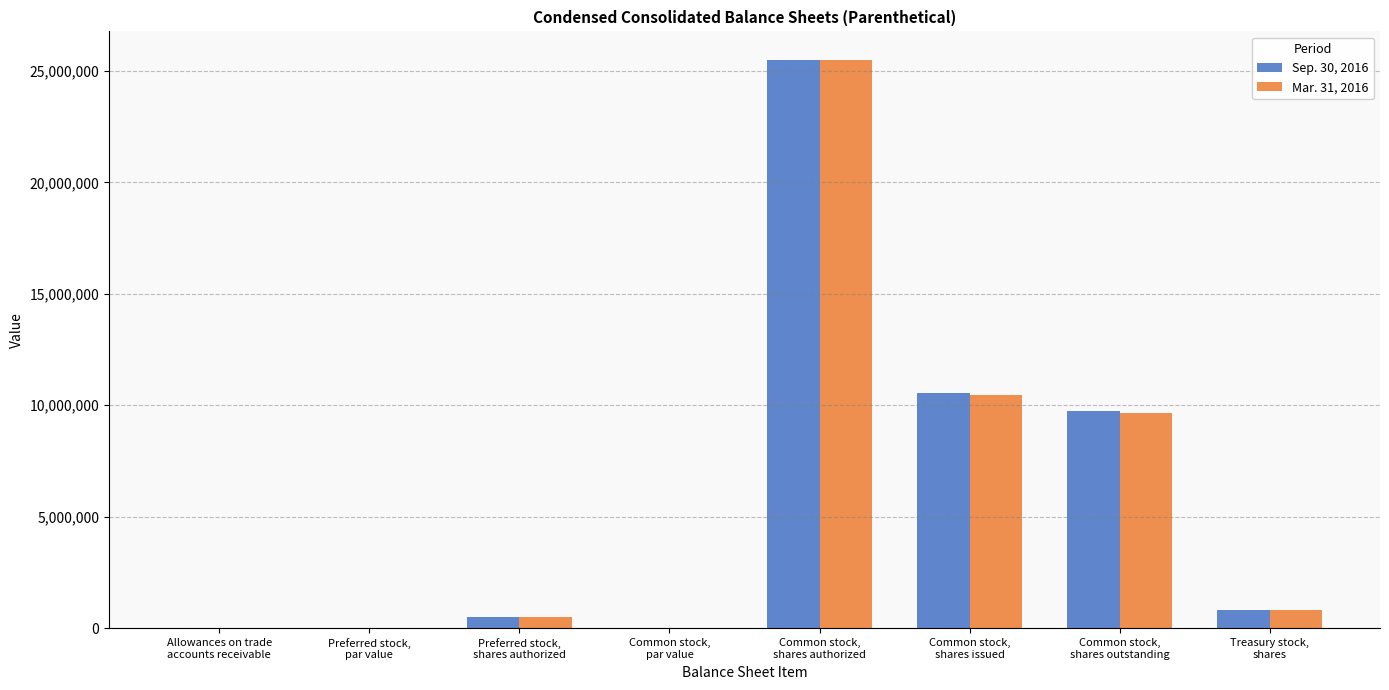

What is the maximum value shown in the chart?

25500000.0